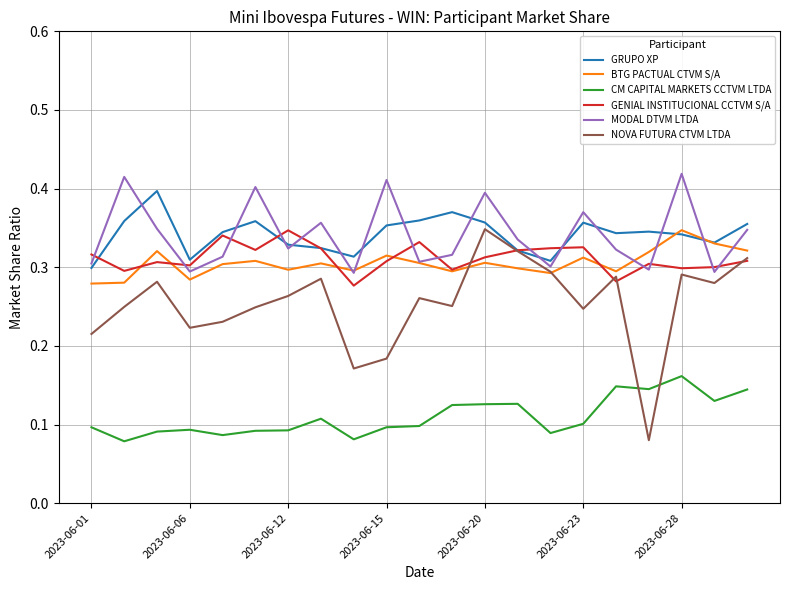

After their last crossing, which series has the higher values: MODAL DTVM LTDA or GENIAL INSTITUCIONAL CCTVM S/A?

MODAL DTVM LTDA